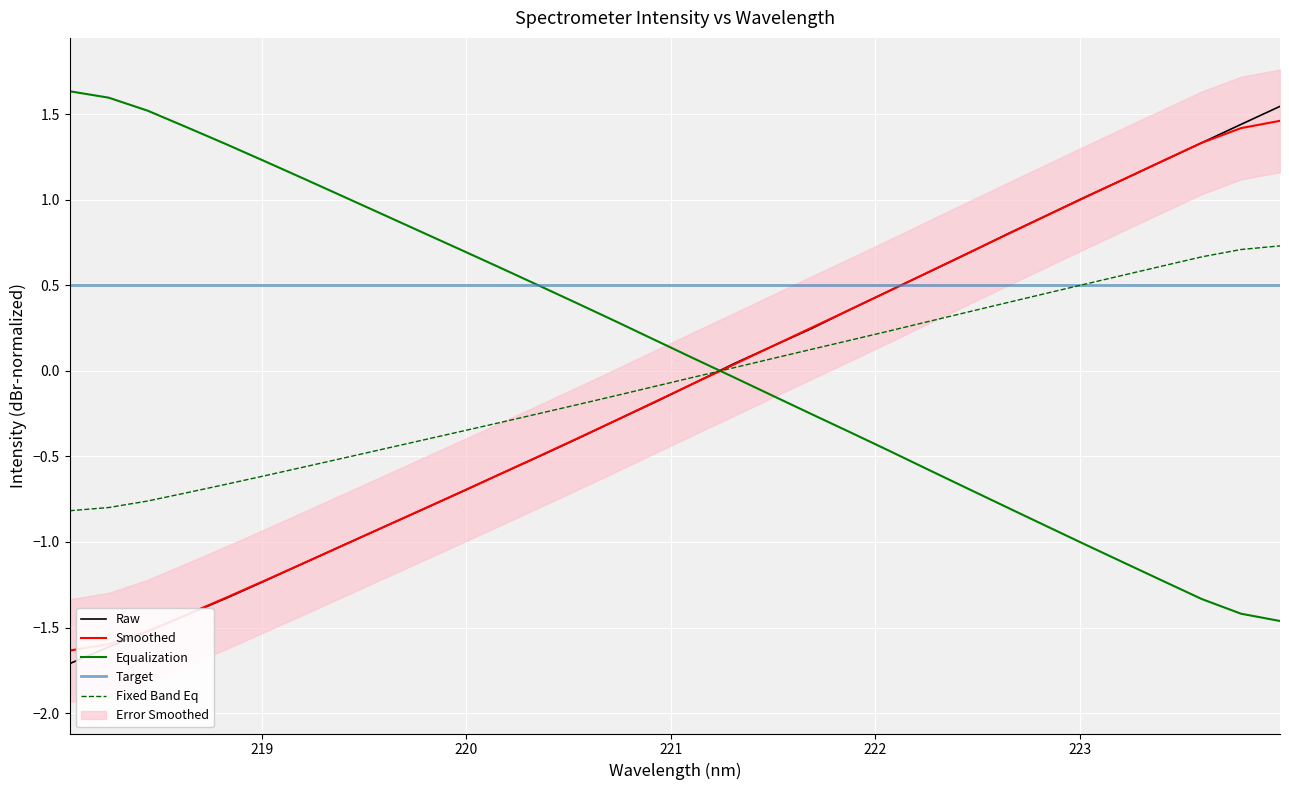

Which series has the largest total across all categories?

Target